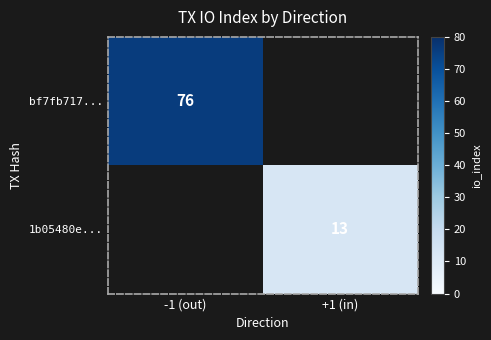

The value of bf7fb717... at -1 (out) is 24. True or false?

False